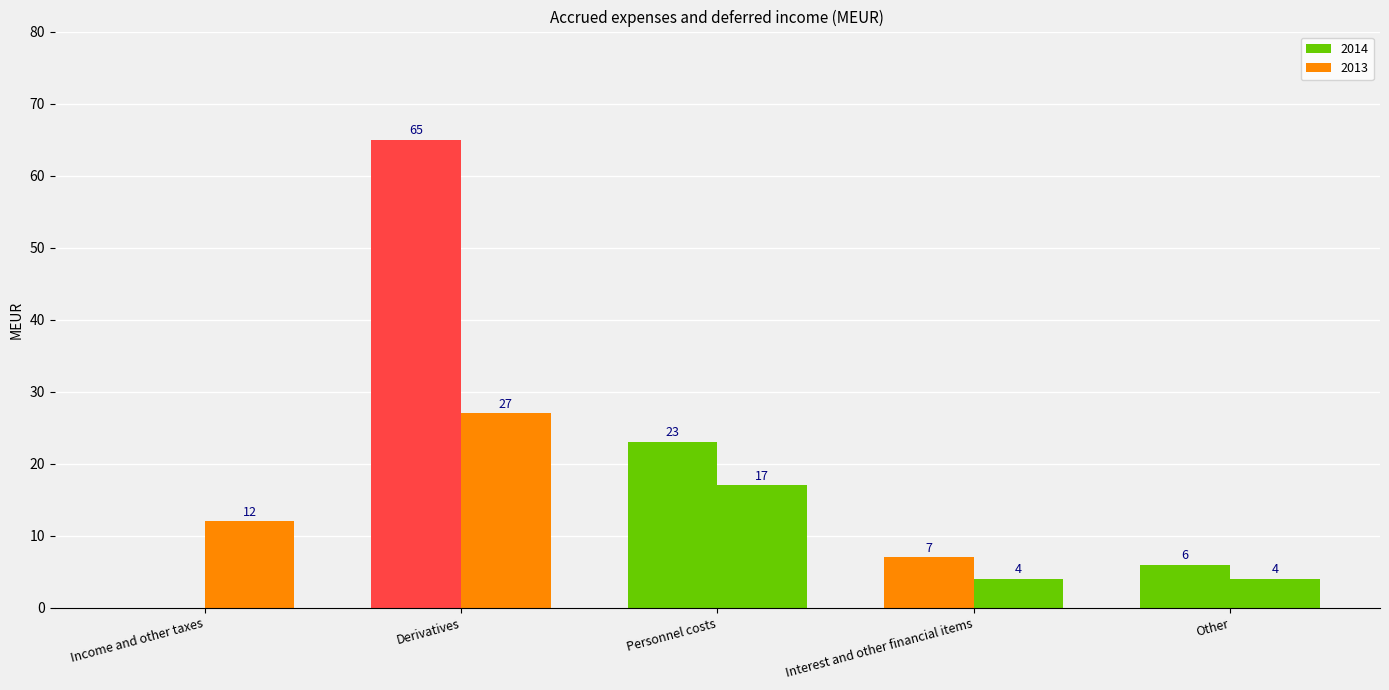

At how many categories does at least one series exceed 39?

1